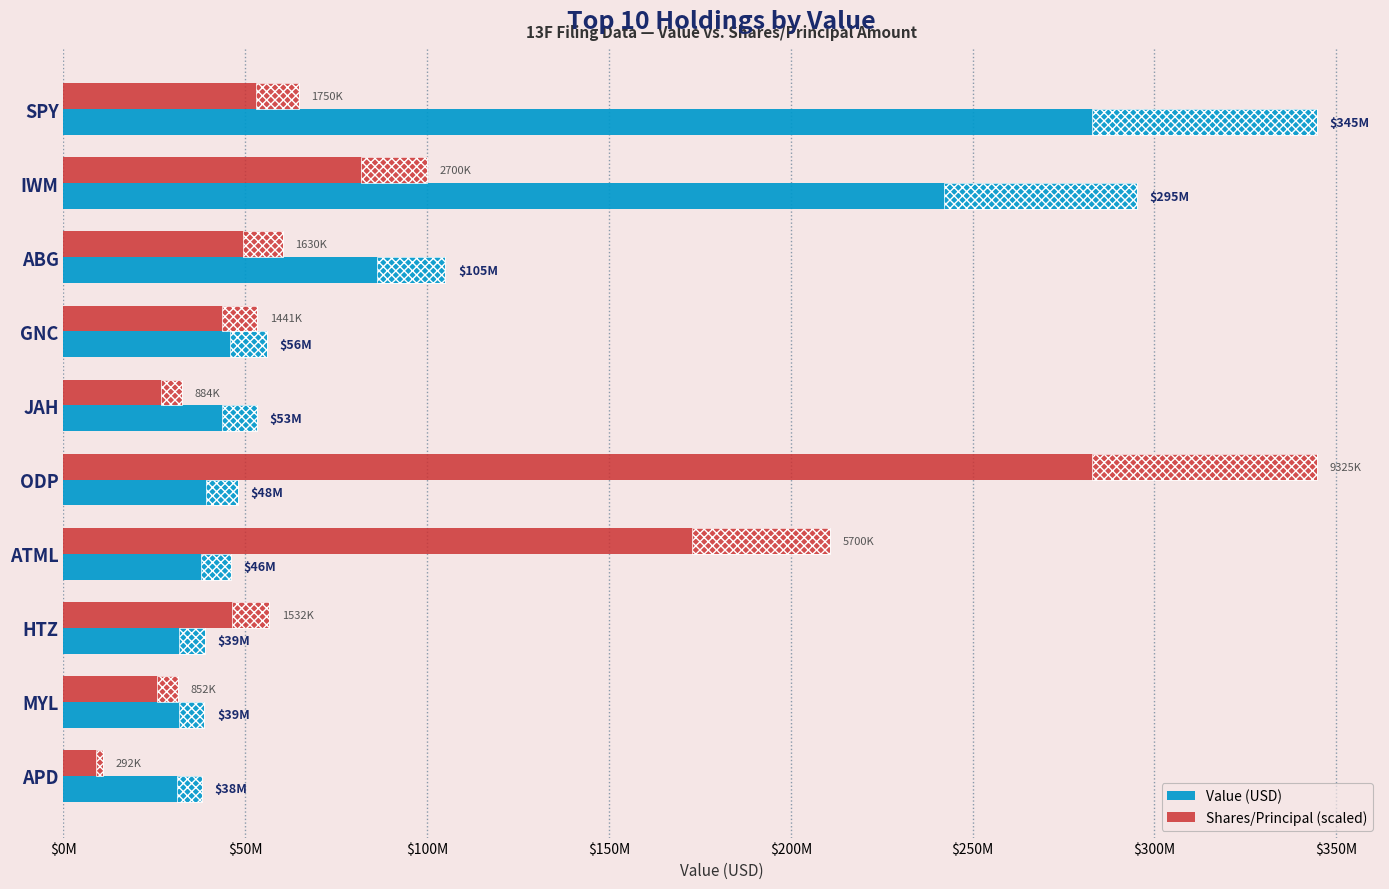

Read the Shares/Principal (scaled) value at ATML.

210753297.6